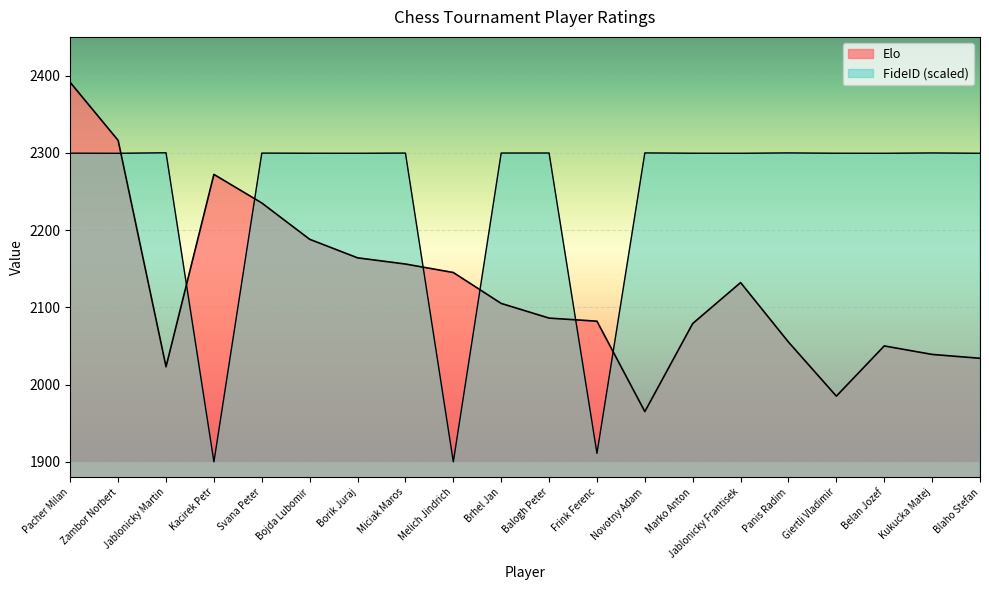

At which label does FideID first exceed 2299?

Pacher Milan